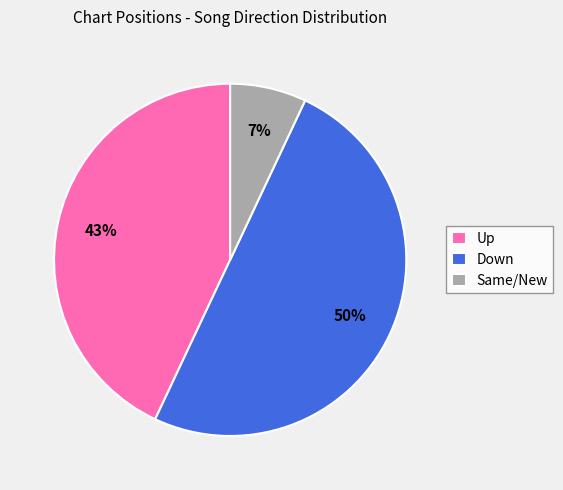

To the nearest percent, what percentage of the pie is Up?

43%